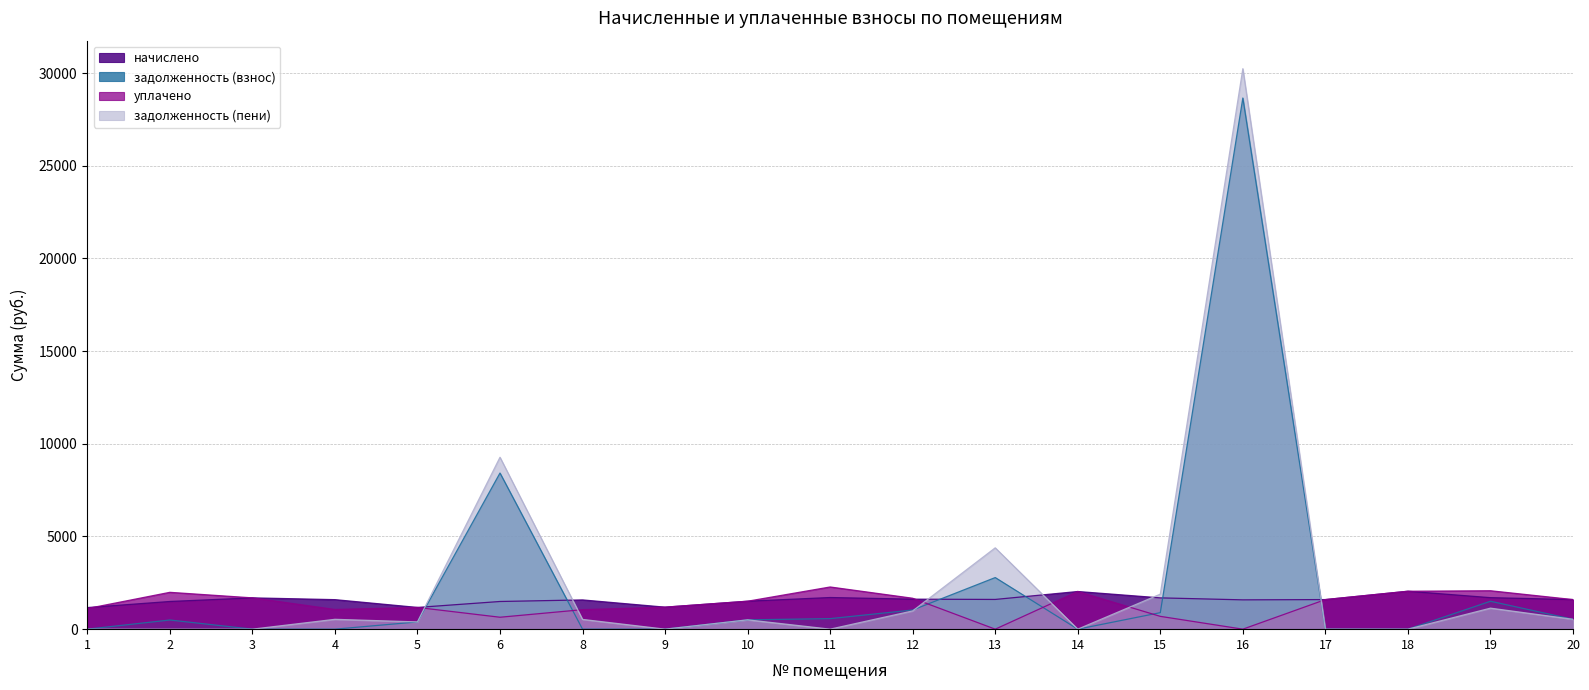

The уплачено series shows 1061.9 at 4. True or false?

True